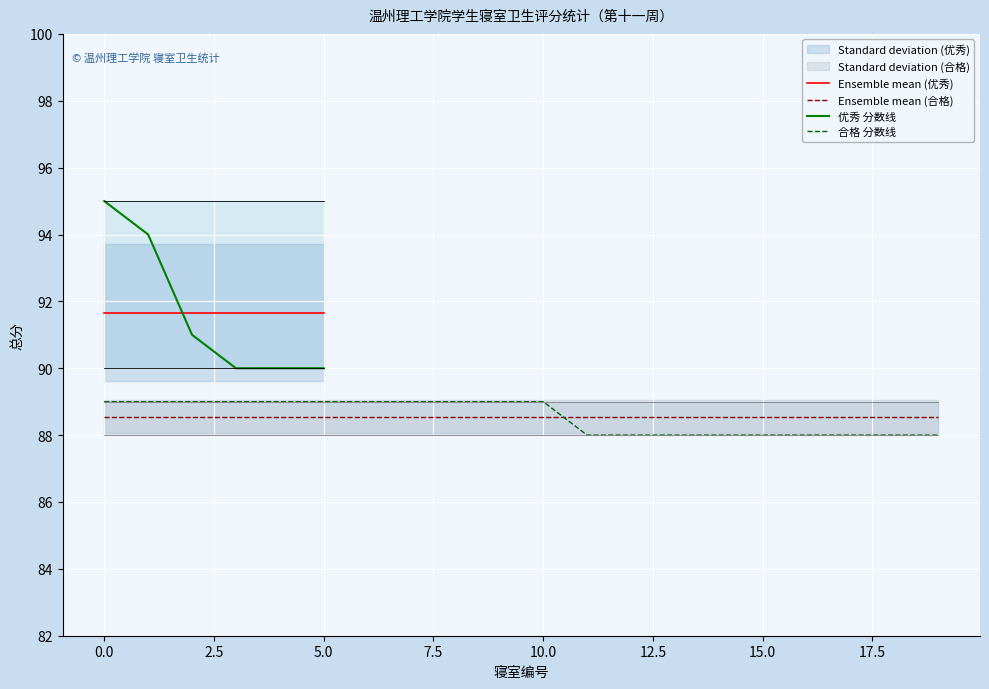

How many intersections are there between Ensemble mean (优秀) and 优秀 分数线?

1